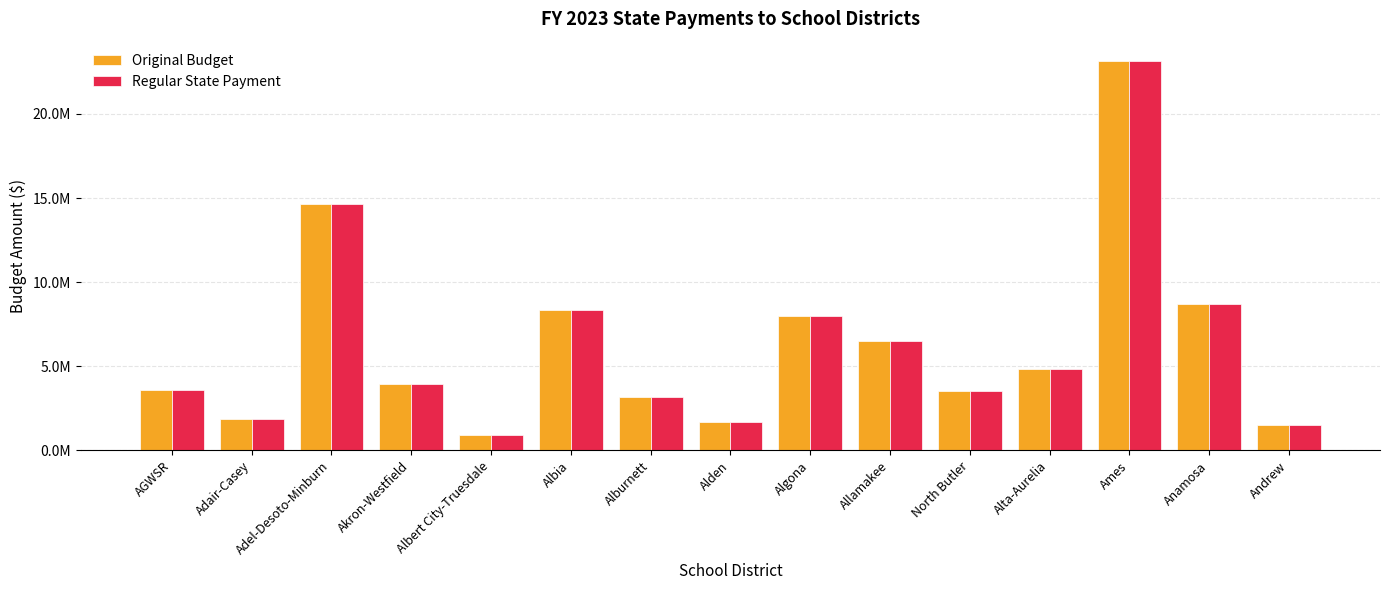

What is the lowest value of the Regular State Payment series?

926079